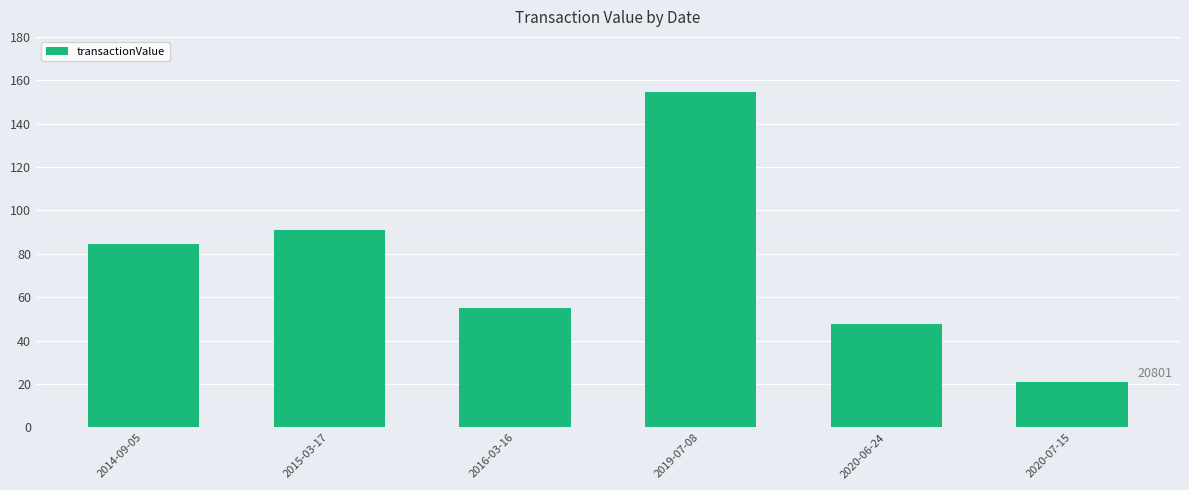

Reading right to left, list all the values displayed in this chart.

20801	47577	154534	54938	90900	84731